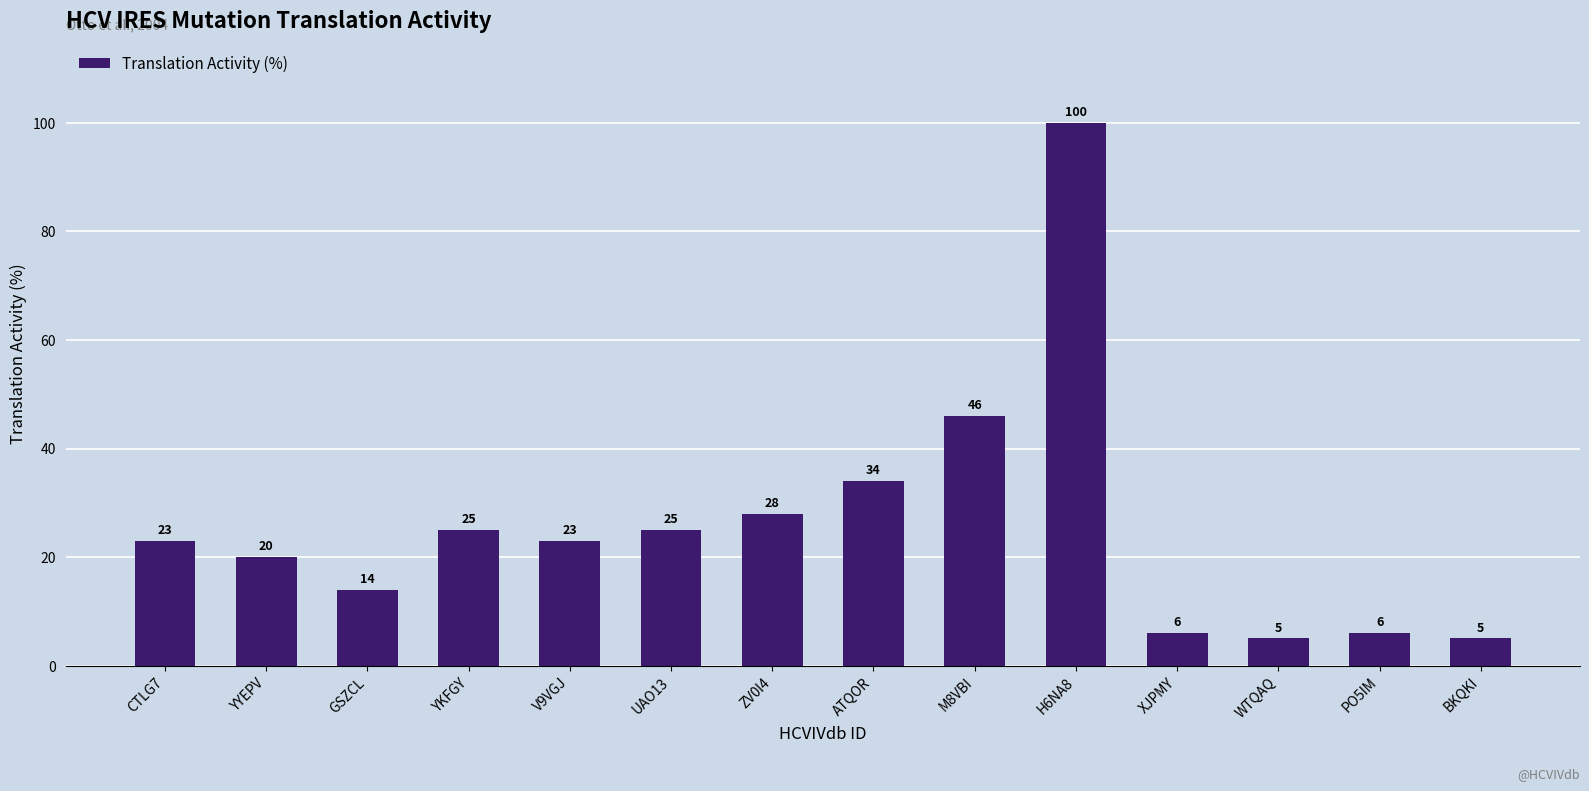

Are the bars horizontal?

No